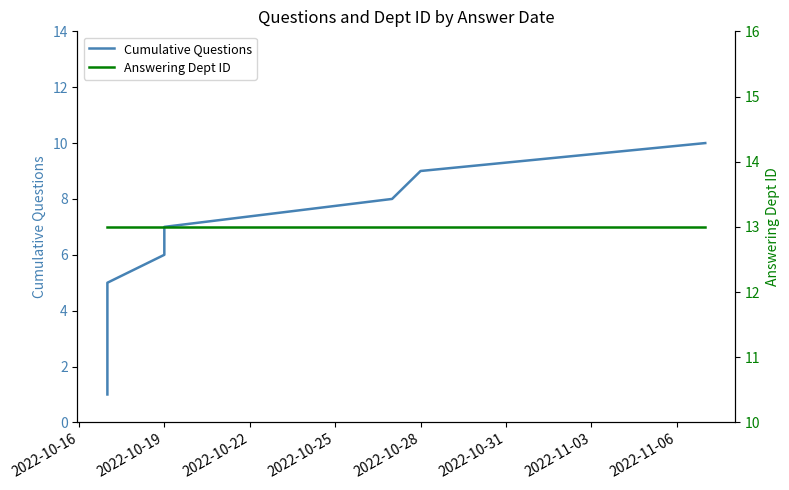

True or false: Answering Dept ID has more than 1 points higher than both neighbors.

False